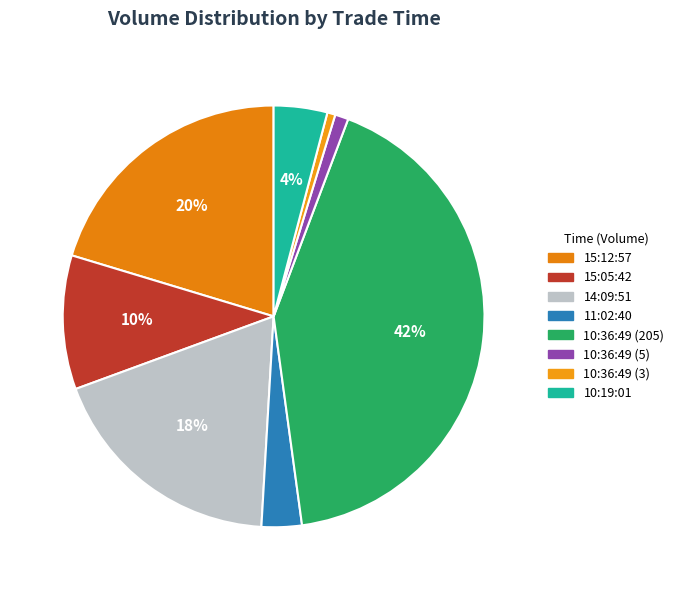

Between 10:36:49 (205) and 11:02:40, which is larger?

10:36:49 (205)